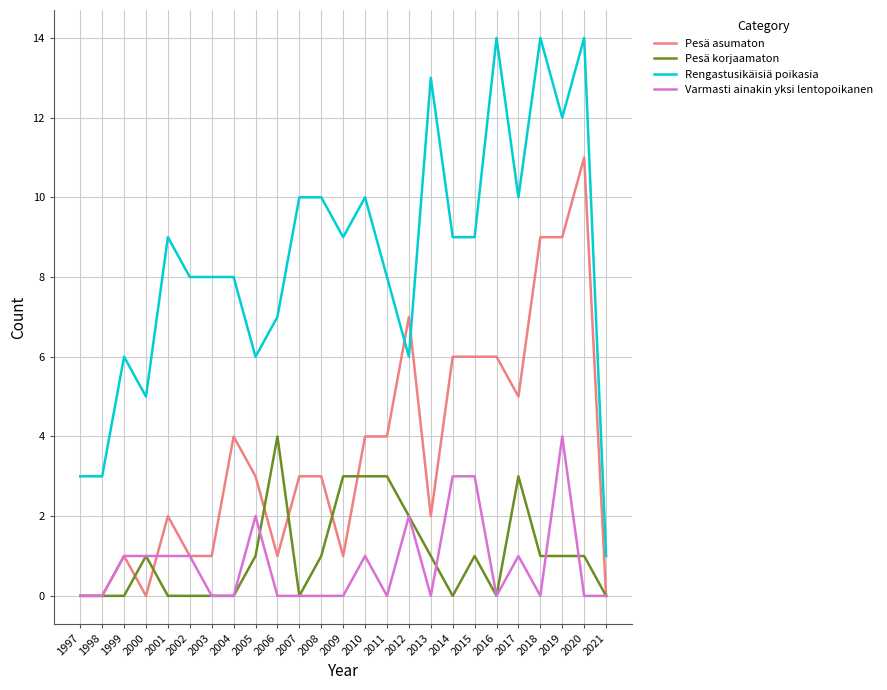

True or false: Pesä asumaton and Varmasti ainakin yksi lentopoikanen cross at least once.

True